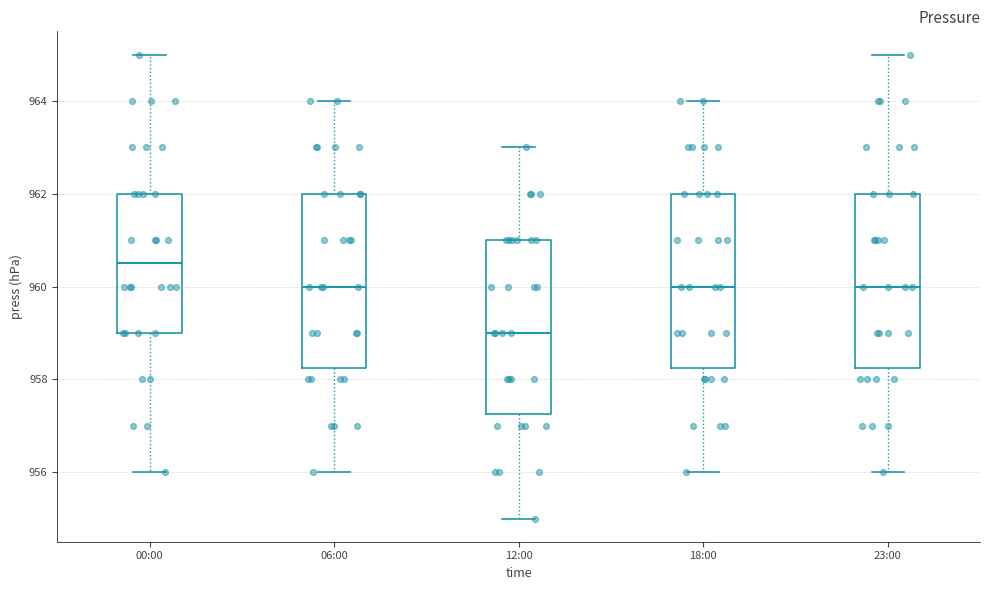

Where is the upper edge of the box for 06:00 on the y-axis? The values are not printed on the chart, so give them approximately, as read against the axis.

962.0